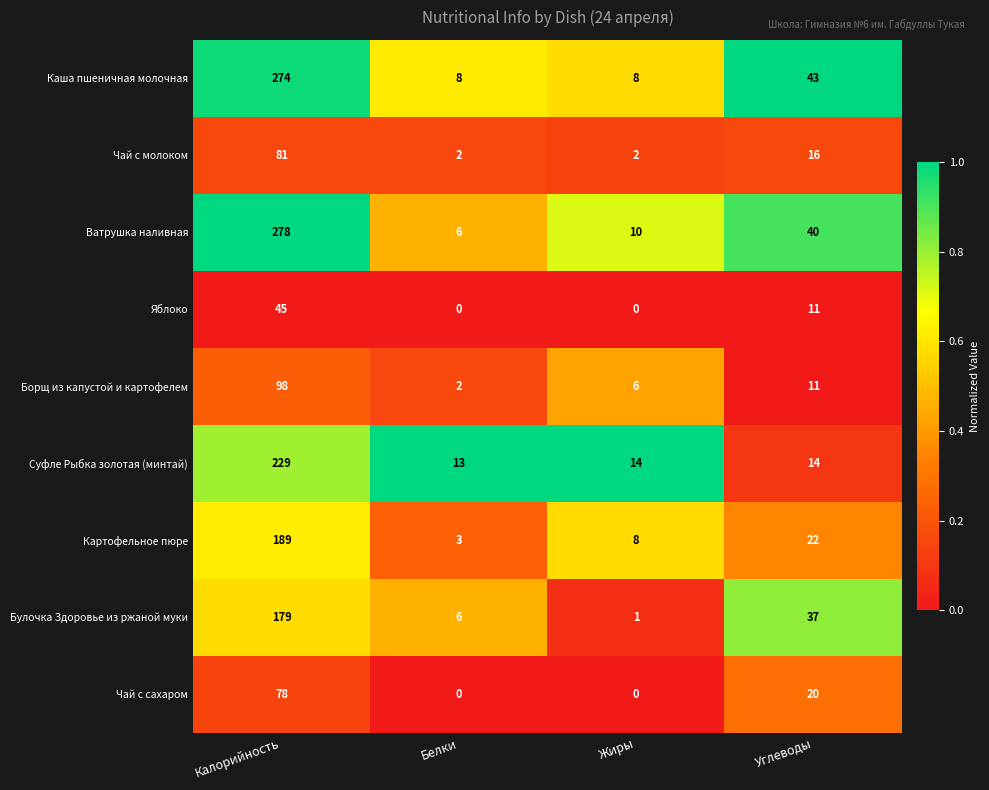

At how many categories does at least one series exceed 0?

4